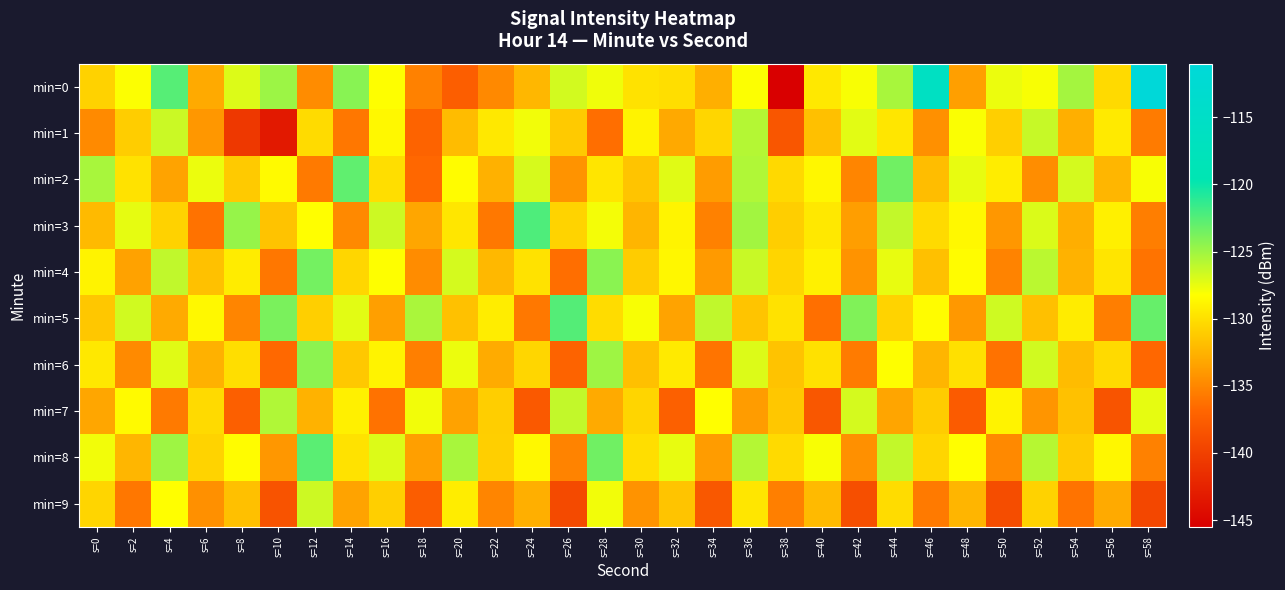

Reading left to right, extract all data points from this chart.

min=0: s=0=-130.8	s=2=-128.1	s=4=-122.6	s=6=-133.0	s=8=-127.1	s=10=-124.9	s=12=-134.7	s=14=-124.3	s=16=-128.2	s=18=-135.3	s=20=-137.5	s=22=-134.9	s=24=-132.3	s=26=-126.7	s=28=-127.7	s=30=-129.9	s=32=-130.1	s=34=-132.8	s=36=-128.1	s=38=-145.4	s=40=-129.5	s=42=-128.0	s=44=-125.3	s=46=-116.1	s=48=-133.6	s=50=-127.6	s=52=-128.0	s=54=-125.2	s=56=-130.3	s=58=-111.1
min=1: s=0=-134.8	s=2=-131.0	s=4=-126.5	s=6=-134.1	s=8=-140.7	s=10=-143.3	s=12=-130.3	s=14=-135.9	s=16=-128.6	s=18=-137.1	s=20=-132.0	s=22=-129.5	s=24=-127.8	s=26=-131.2	s=28=-136.4	s=30=-128.9	s=32=-133.1	s=34=-130.5	s=36=-125.7	s=38=-138.2	s=40=-131.8	s=42=-127.3	s=44=-129.6	s=46=-134.5	s=48=-128.1	s=50=-130.9	s=52=-126.3	s=54=-132.7	s=56=-129.4	s=58=-135.6
min=2: s=0=-125.3	s=2=-129.8	s=4=-133.4	s=6=-127.6	s=8=-131.2	s=10=-128.5	s=12=-135.7	s=14=-122.9	s=16=-130.1	s=18=-136.8	s=20=-128.4	s=22=-132.6	s=24=-126.9	s=26=-134.3	s=28=-129.7	s=30=-131.5	s=32=-127.2	s=34=-133.8	s=36=-125.6	s=38=-130.4	s=40=-128.7	s=42=-135.1	s=44=-123.4	s=46=-131.9	s=48=-127.5	s=50=-129.2	s=52=-134.6	s=54=-126.8	s=56=-132.3	s=58=-128.0
min=3: s=0=-132.1	s=2=-127.4	s=4=-130.8	s=6=-136.2	s=8=-124.7	s=10=-131.6	s=12=-128.3	s=14=-134.9	s=16=-126.5	s=18=-133.2	s=20=-129.6	s=22=-135.8	s=24=-122.3	s=26=-130.7	s=28=-127.9	s=30=-132.4	s=32=-128.8	s=34=-135.3	s=36=-125.1	s=38=-131.0	s=40=-129.5	s=42=-133.7	s=44=-126.2	s=46=-130.3	s=48=-128.6	s=50=-134.1	s=52=-127.0	s=54=-132.8	s=56=-129.1	s=58=-135.5
min=4: s=0=-128.9	s=2=-133.5	s=4=-126.1	s=6=-131.7	s=8=-129.3	s=10=-135.9	s=12=-123.6	s=14=-130.5	s=16=-128.2	s=18=-134.7	s=20=-126.8	s=22=-132.2	s=24=-129.8	s=26=-136.4	s=28=-124.3	s=30=-131.1	s=32=-128.7	s=34=-133.9	s=36=-126.4	s=38=-130.6	s=40=-129.0	s=42=-134.3	s=44=-127.5	s=46=-131.8	s=48=-128.4	s=50=-135.2	s=52=-125.9	s=54=-132.5	s=56=-129.7	s=58=-136.1
min=5: s=0=-131.4	s=2=-126.7	s=4=-133.0	s=6=-128.6	s=8=-135.1	s=10=-123.8	s=12=-130.9	s=14=-127.3	s=16=-133.6	s=18=-125.4	s=20=-131.7	s=22=-129.2	s=24=-135.8	s=26=-122.5	s=28=-130.2	s=30=-128.0	s=32=-133.4	s=34=-126.1	s=36=-131.5	s=38=-129.8	s=40=-136.3	s=42=-124.0	s=44=-130.7	s=46=-128.4	s=48=-134.0	s=50=-126.6	s=52=-131.8	s=54=-129.3	s=56=-135.5	s=58=-123.1
min=6: s=0=-129.5	s=2=-134.8	s=4=-127.2	s=6=-132.6	s=8=-130.1	s=10=-136.7	s=12=-124.4	s=14=-131.3	s=16=-128.9	s=18=-135.4	s=20=-127.6	s=22=-132.9	s=24=-130.5	s=26=-137.1	s=28=-125.0	s=30=-131.8	s=32=-129.4	s=34=-136.0	s=36=-127.1	s=38=-131.6	s=40=-129.9	s=42=-135.6	s=44=-128.2	s=46=-132.4	s=48=-130.0	s=50=-136.2	s=52=-126.7	s=54=-132.0	s=56=-130.3	s=58=-136.8
min=7: s=0=-133.2	s=2=-128.5	s=4=-135.7	s=6=-130.3	s=8=-137.4	s=10=-125.6	s=12=-132.5	s=14=-129.1	s=16=-136.2	s=18=-127.8	s=20=-133.5	s=22=-131.0	s=24=-137.9	s=26=-126.2	s=28=-133.0	s=30=-130.6	s=32=-137.3	s=34=-128.3	s=36=-133.8	s=38=-131.4	s=40=-138.1	s=42=-126.8	s=44=-133.3	s=46=-131.1	s=48=-137.7	s=50=-128.9	s=52=-134.2	s=54=-131.7	s=56=-138.3	s=58=-127.4
min=8: s=0=-127.8	s=2=-132.3	s=4=-125.0	s=6=-130.7	s=8=-128.4	s=10=-134.1	s=12=-122.7	s=14=-129.8	s=16=-127.1	s=18=-133.6	s=20=-125.3	s=22=-130.9	s=24=-128.6	s=26=-135.2	s=28=-123.4	s=30=-130.1	s=32=-127.5	s=34=-133.8	s=36=-125.7	s=38=-130.3	s=40=-128.0	s=42=-134.5	s=44=-126.2	s=46=-130.6	s=48=-128.3	s=50=-134.9	s=52=-125.8	s=54=-131.2	s=56=-128.7	s=58=-135.3
min=9: s=0=-130.6	s=2=-135.9	s=4=-128.3	s=6=-134.5	s=8=-131.8	s=10=-138.4	s=12=-126.5	s=14=-133.4	s=16=-130.9	s=18=-137.6	s=20=-129.2	s=22=-135.1	s=24=-132.7	s=26=-139.2	s=28=-127.8	s=30=-134.3	s=32=-131.5	s=34=-138.0	s=36=-129.6	s=38=-135.4	s=40=-132.1	s=42=-138.7	s=44=-130.2	s=46=-135.7	s=48=-132.4	s=50=-138.9	s=52=-130.8	s=54=-136.1	s=56=-133.0	s=58=-139.4